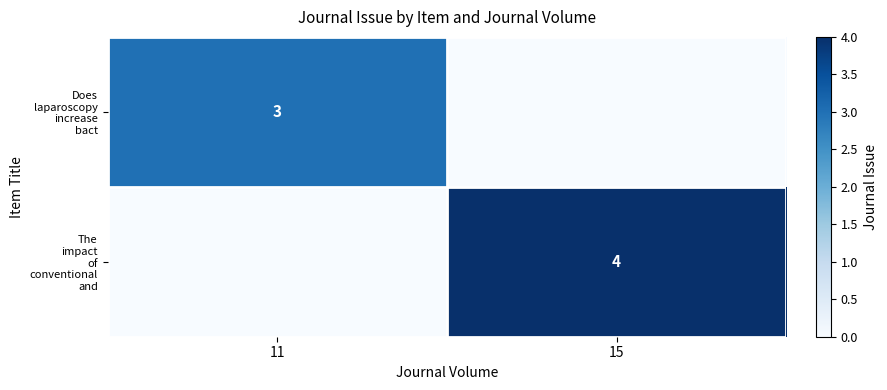

The value of The impact of conventional and at 15 is 1. True or false?

False